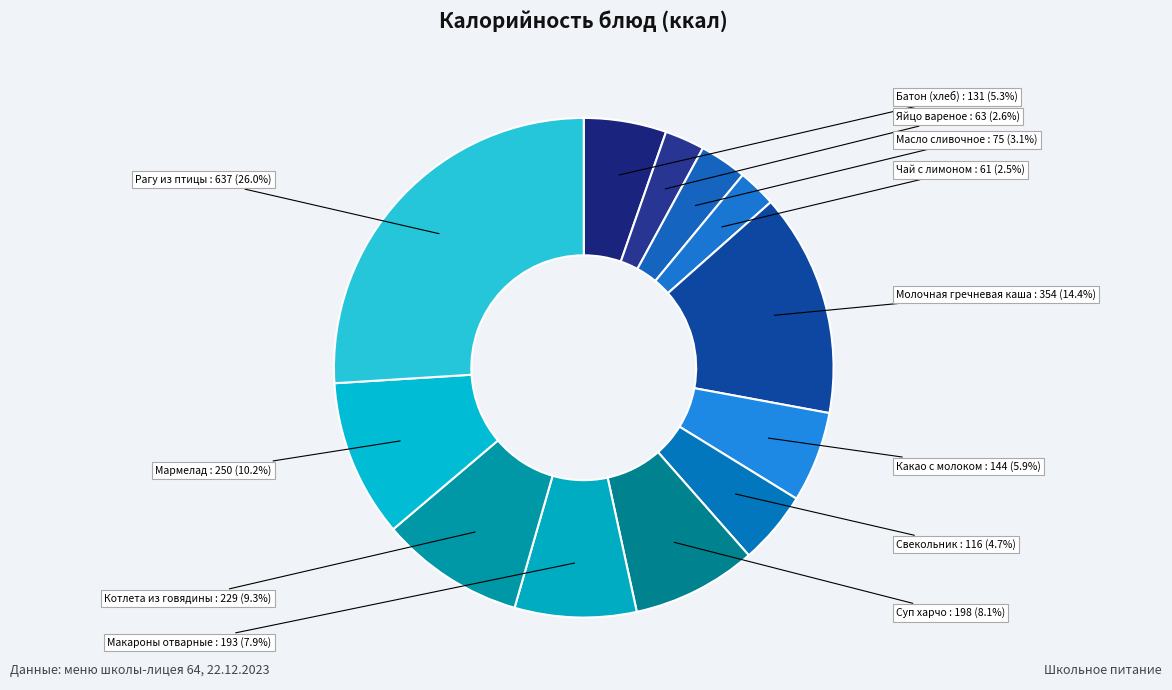

How many slices are in this pie chart?

12